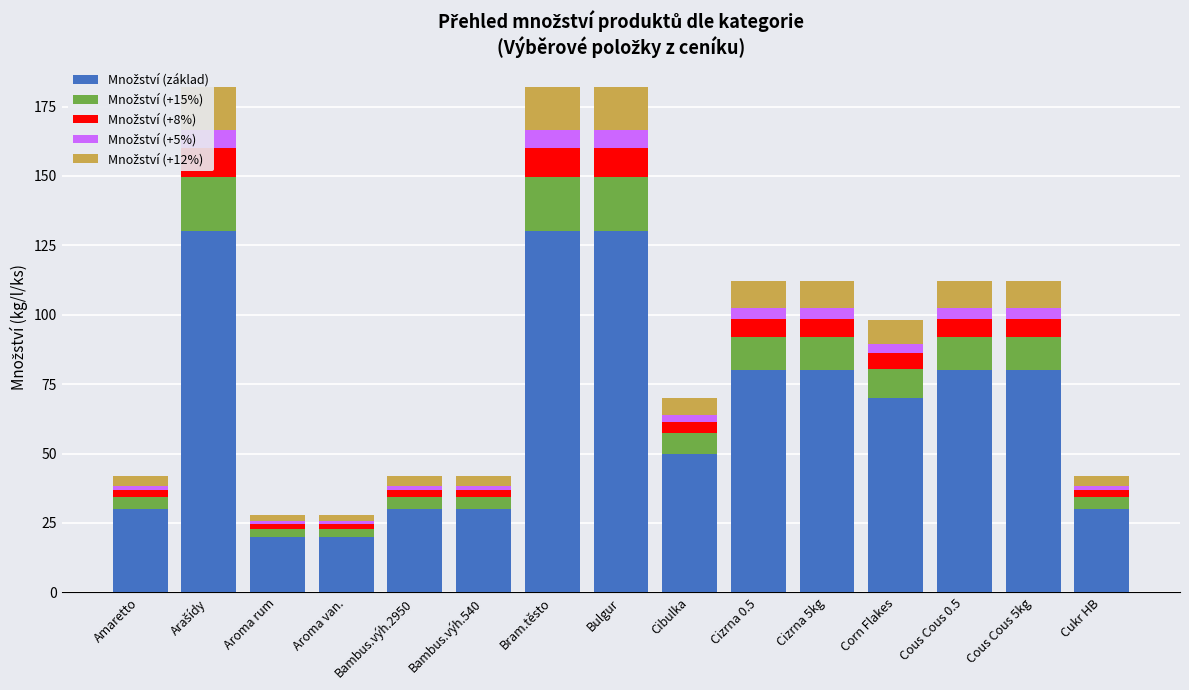

Rank the series by their maximum value, from highest to lowest.

Množství (základ), Množství (+15%), Množství (+12%), Množství (+8%), Množství (+5%)